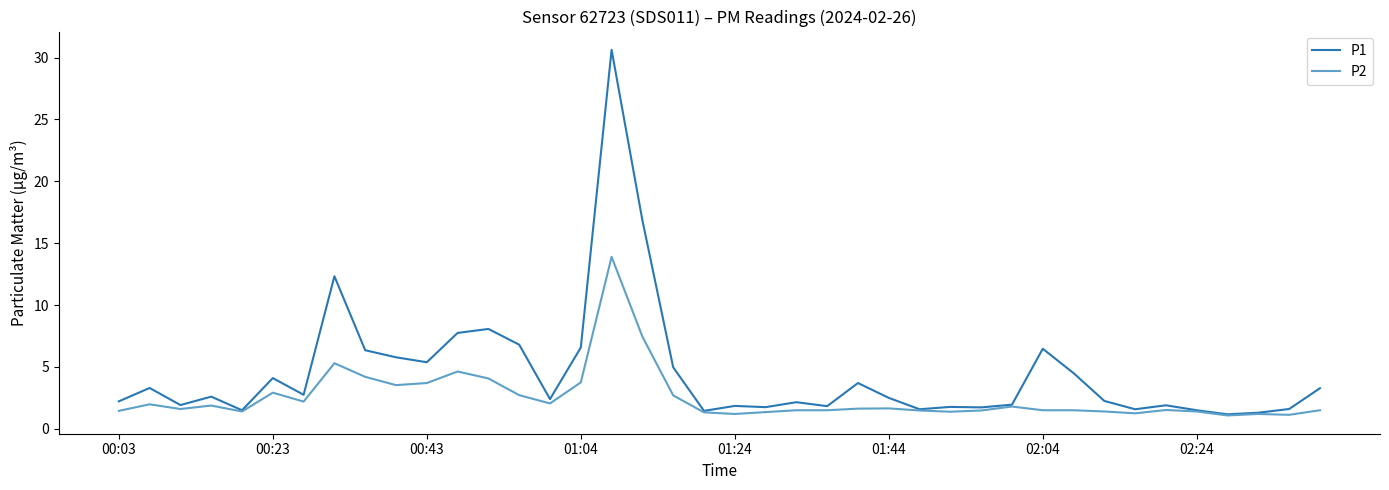

Which series has the largest total across all categories?

P1